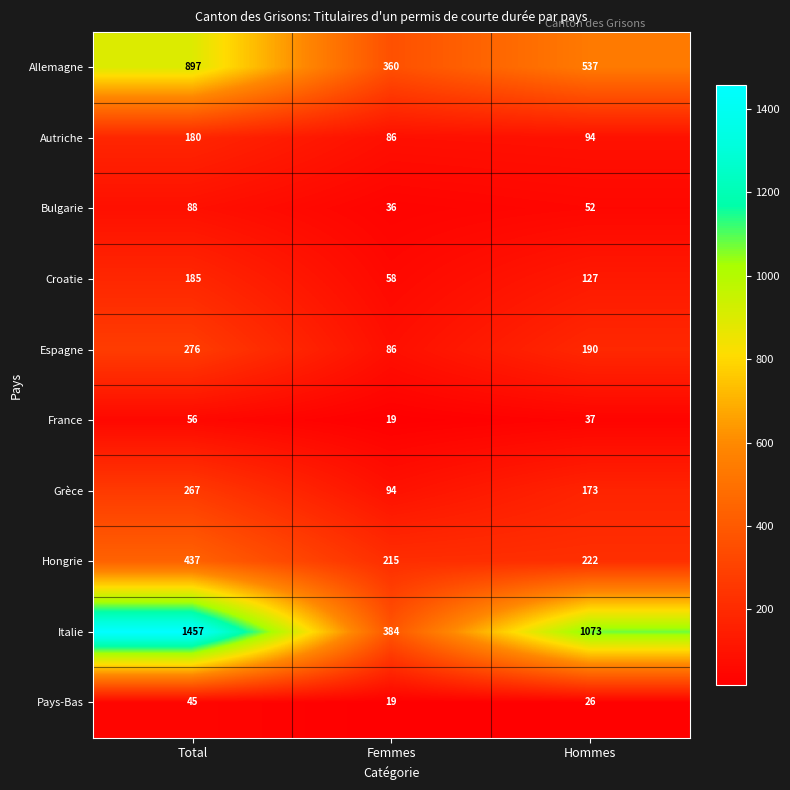

At which label is Pays-Bas closest to 32?

Hommes